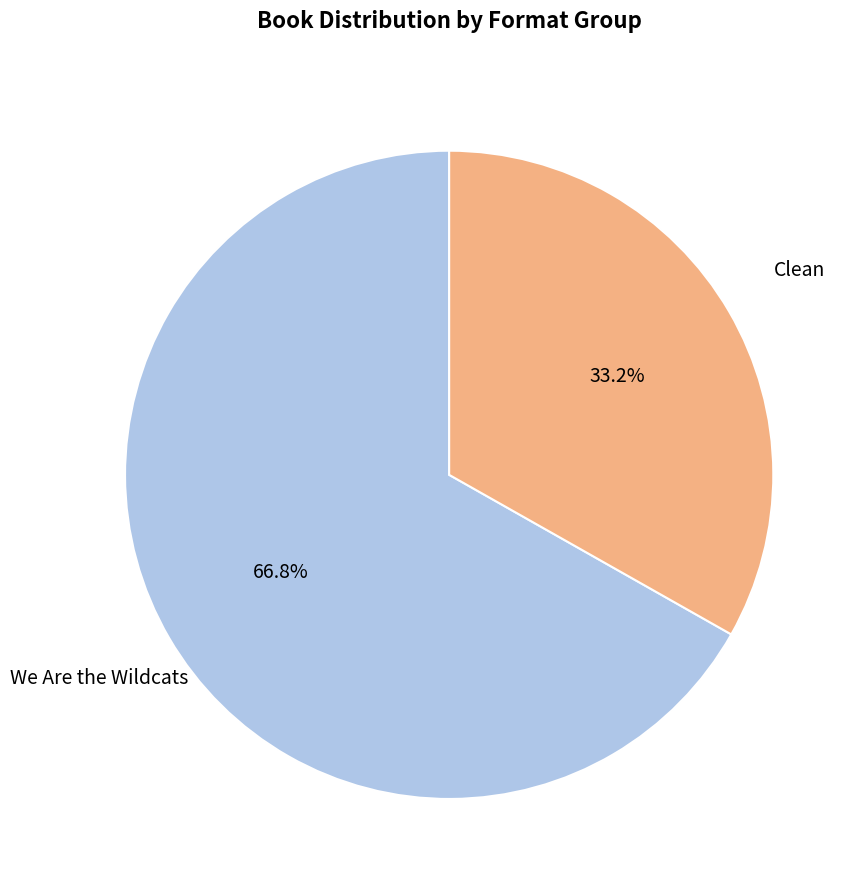

How many segments does this pie chart have?

2